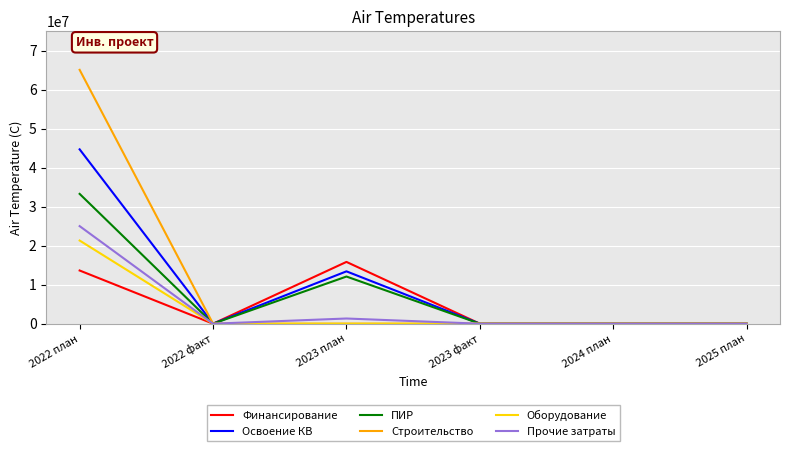

Reading left to right, transcribe all the data shown in this chart.

Финансирование: 13638943	0	15840862	0	0	0
Освоение КВ: 44699119	0	13422402	0	0	0
ПИР: 33281001	0	12092302	0	0	0
Строительство: 65082186	0	0	0	0	0
Оборудование: 21321000	0	0	0	0	0
Прочие затраты: 25014932	0	1330100	0	0	0